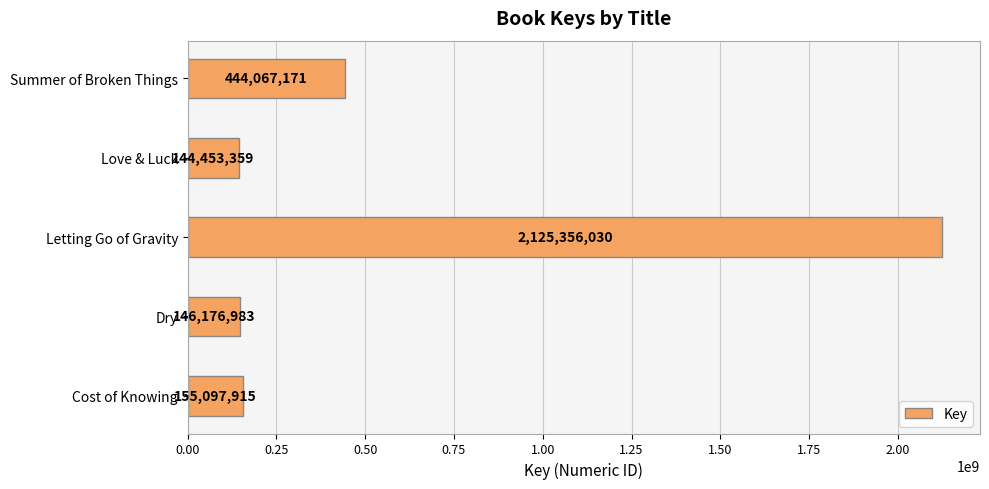

How many data points does each series have?

5